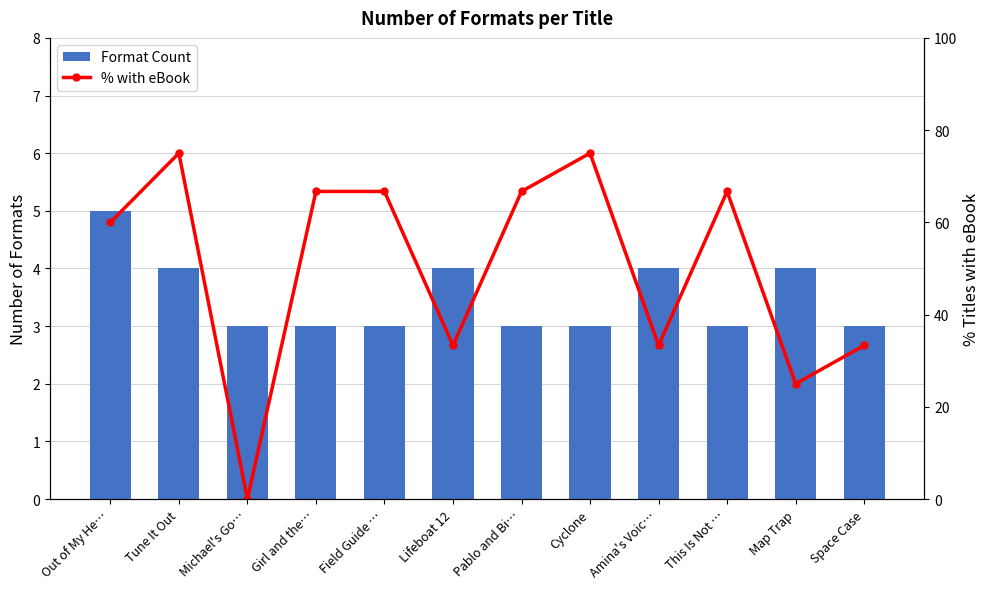

Which series has the widest spread of values?

% with eBook